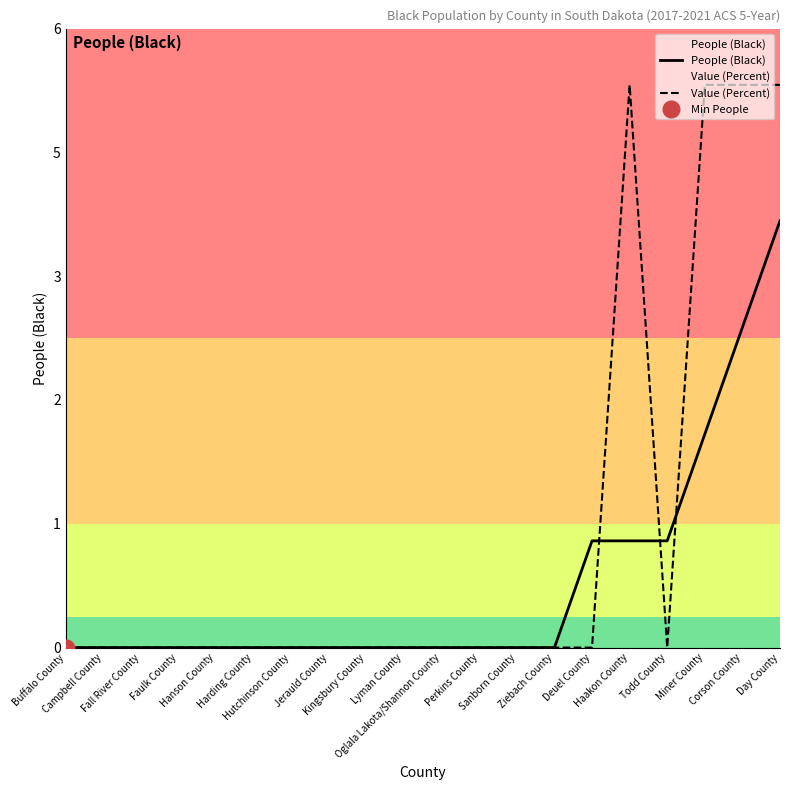

Rank the series by their average value, from lowest to highest.

People (Black), Value (Percent)